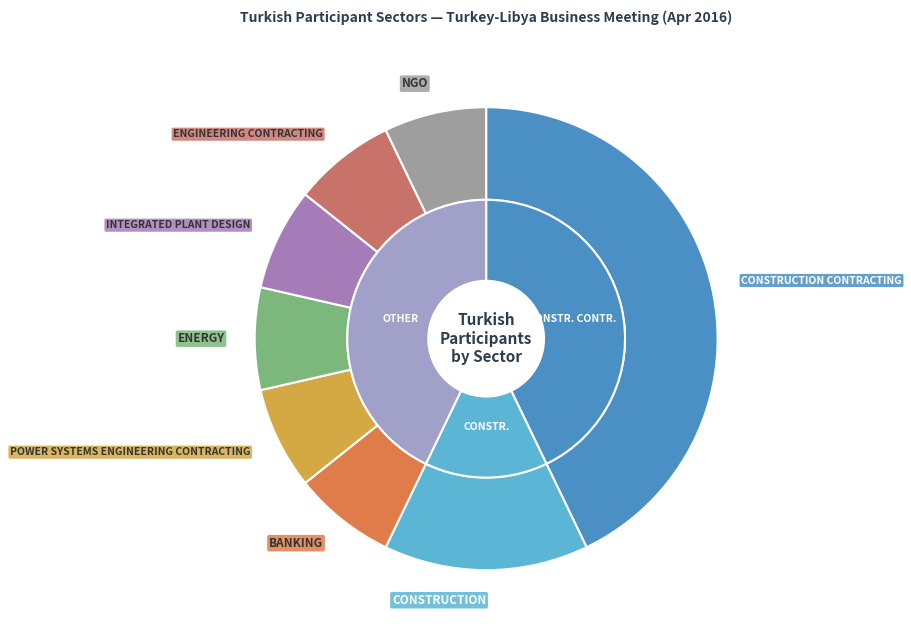

What is the largest slice in the pie chart?

CONSTRUCTION CONTRACTING